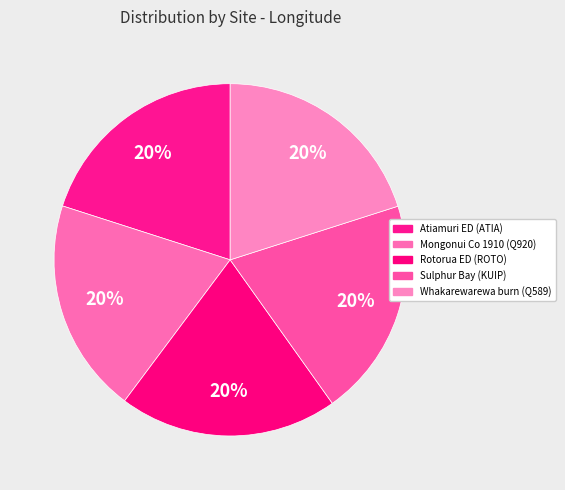

What percentage is the Rotorua ED (ROTO) slice, to the nearest percent?

20%